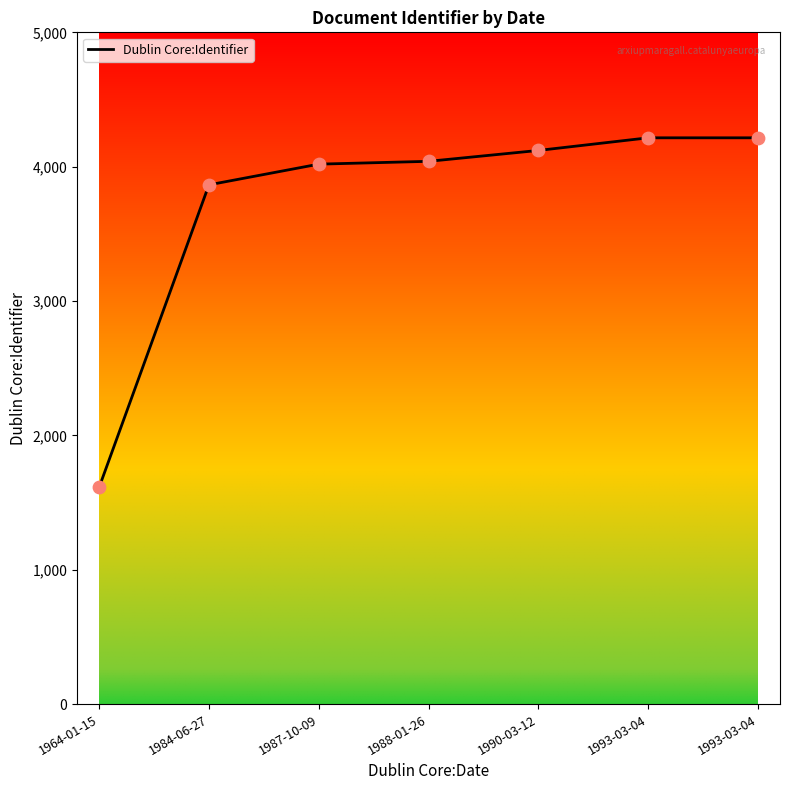

What is the ratio of the value at 1984-06-27 to the value at 1988-01-26?

1.0